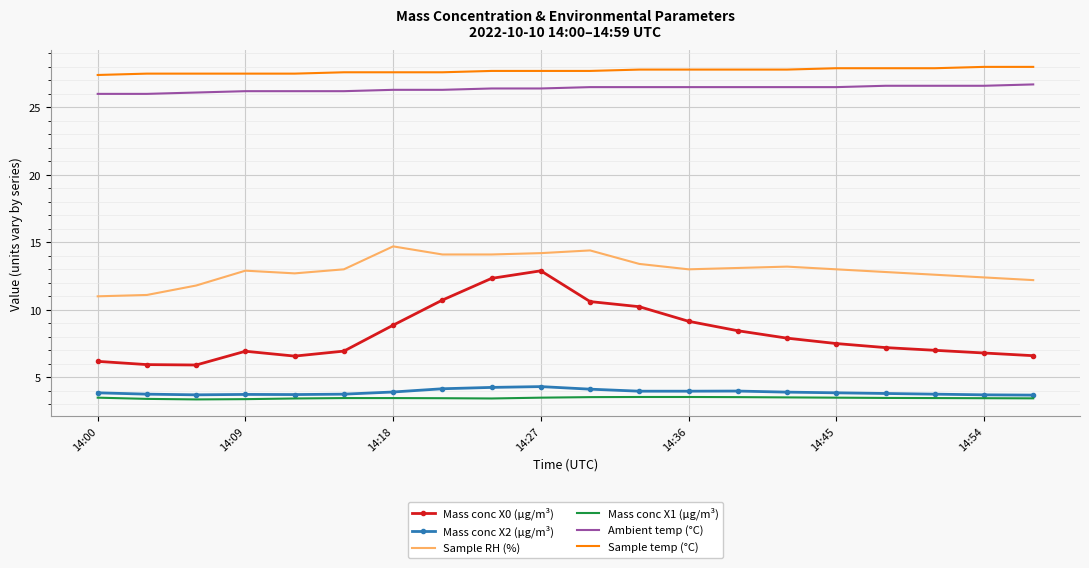

Which series has the largest range (max minus min)?

Mass conc X0 (μg/m³)